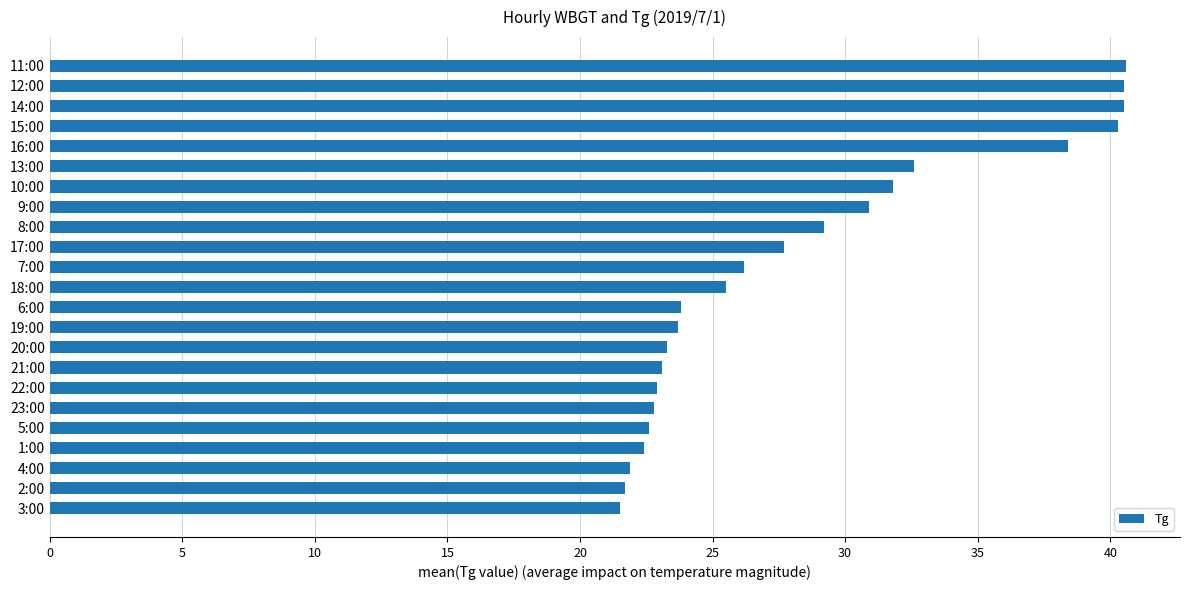

Is it true that the value at 15:00 is 40.3?

True